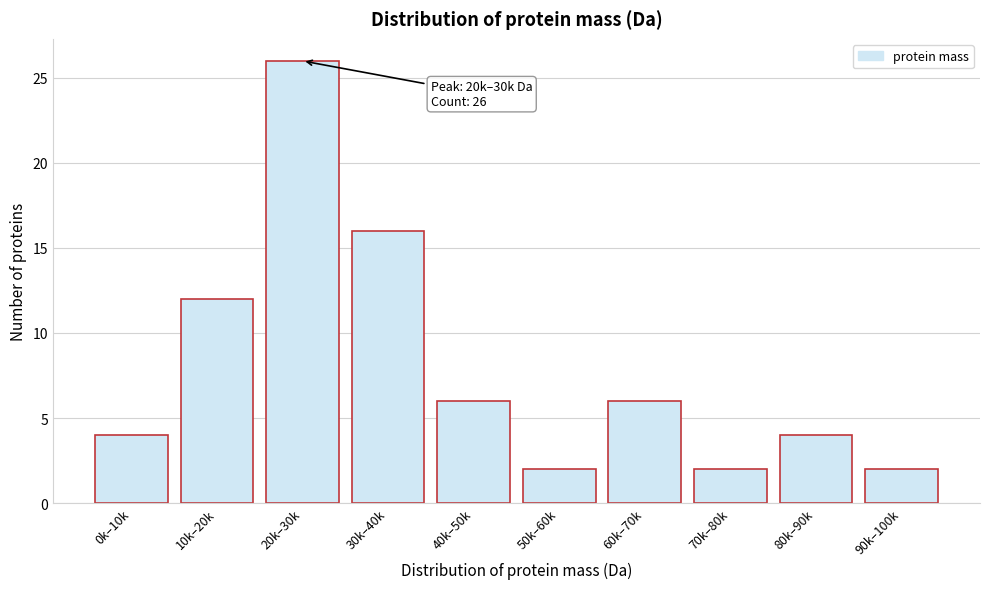

Reading left to right, what are all the values shown in this chart?

4	12	26	16	6	2	6	2	4	2